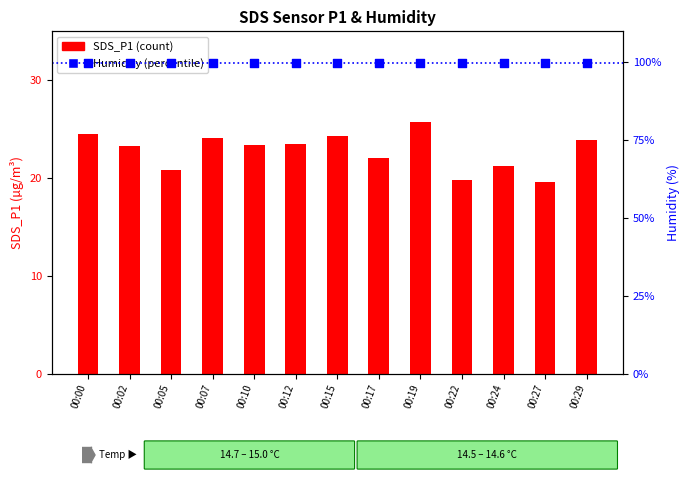

Which series has the largest Y range (max minus min)?

SDS_P1